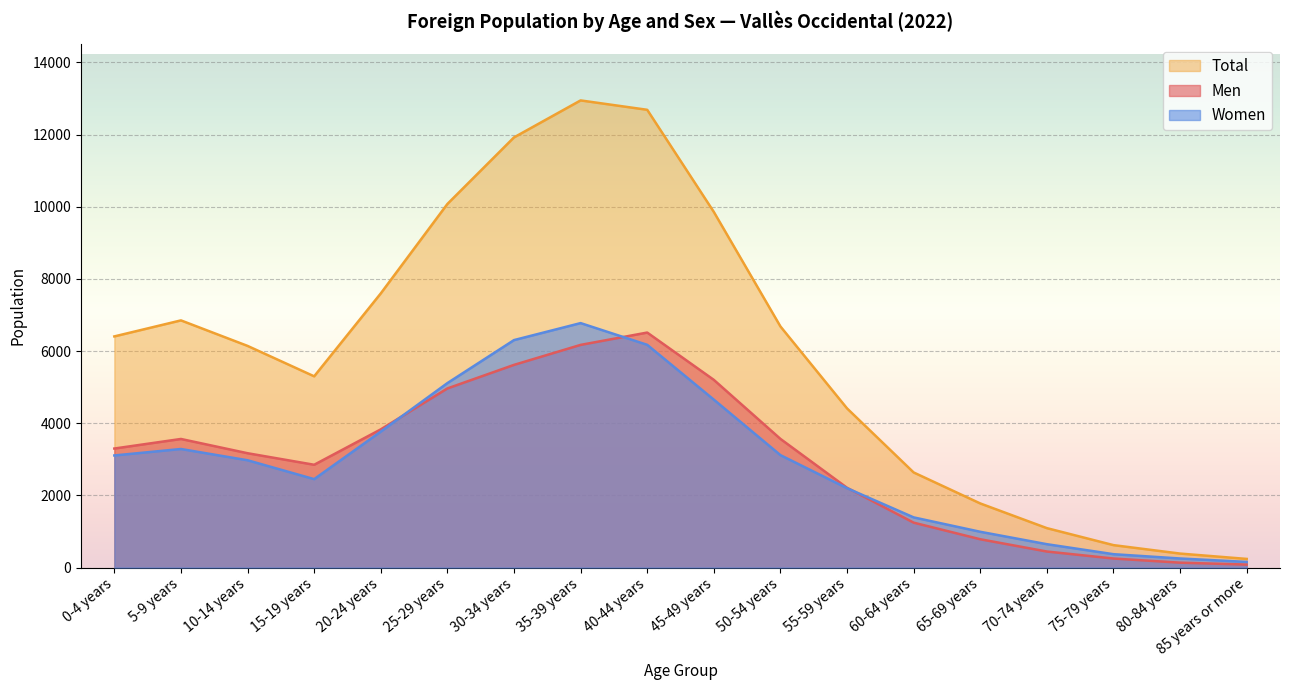

What is the label of the 16th point from the right?

10-14 years